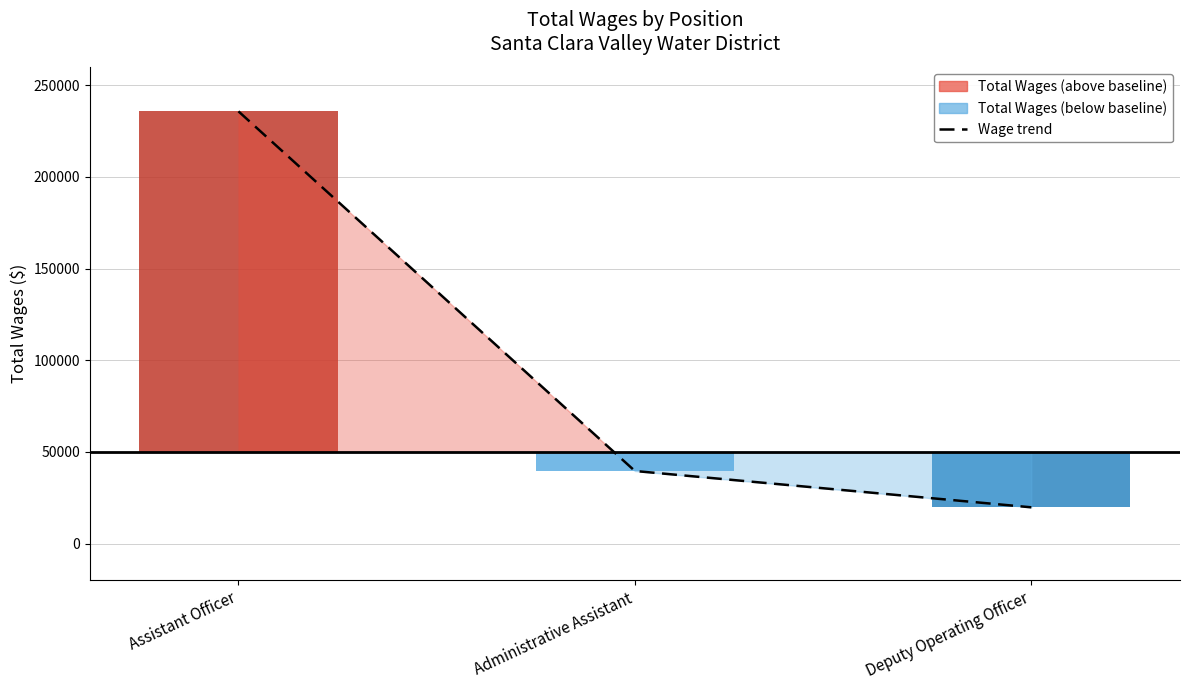

Reading left to right, list all the values displayed in this chart.

Assistant Officer=235740	Administrative Assistant=39580	Deputy Operating Officer=19761